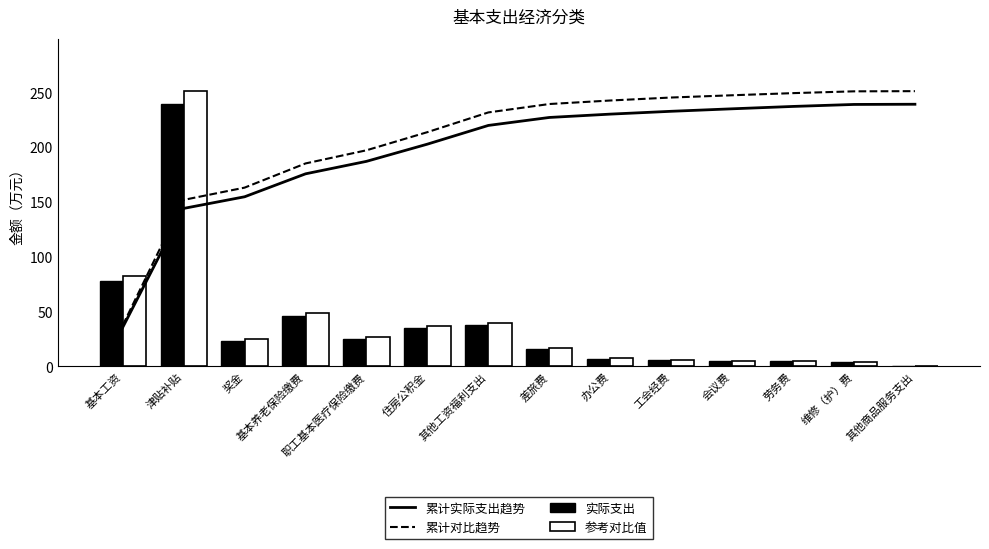

Which series has the widest spread of values?

参考对比值